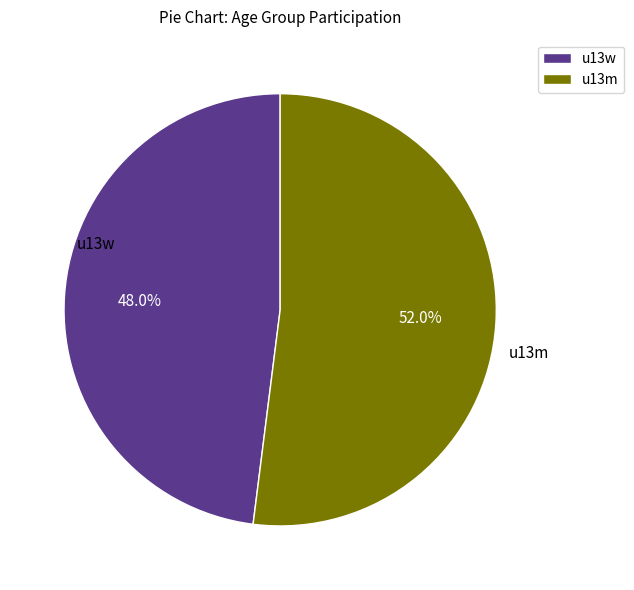

What percentage is NOT represented by u13w?

52.0%